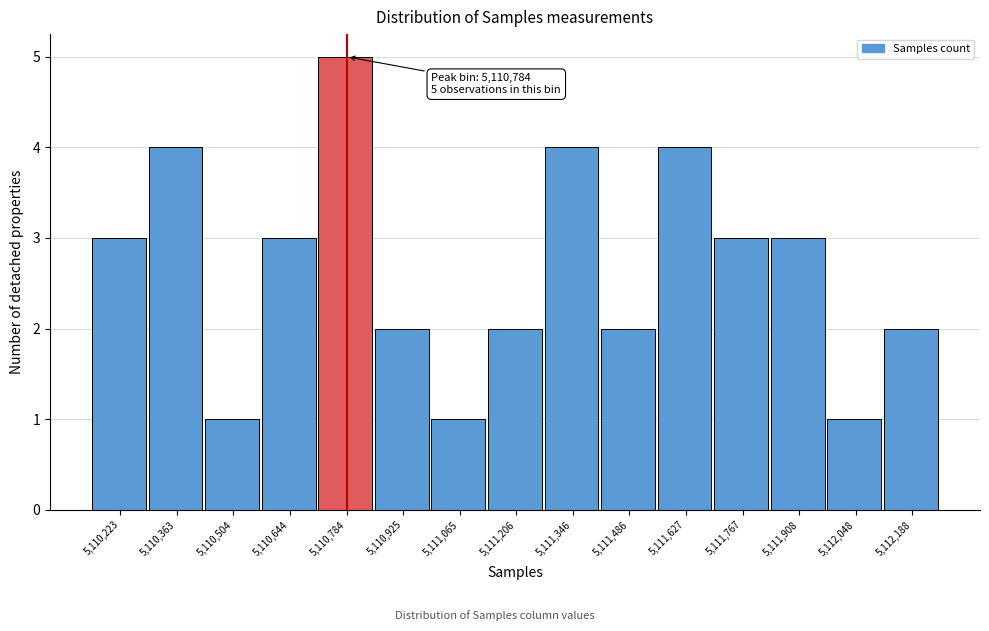

Over which range of the x-axis is the bar tallest?

5110720 to 5110860